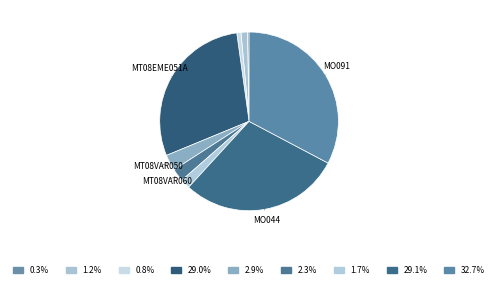

Count the number of slices in the pie.

9